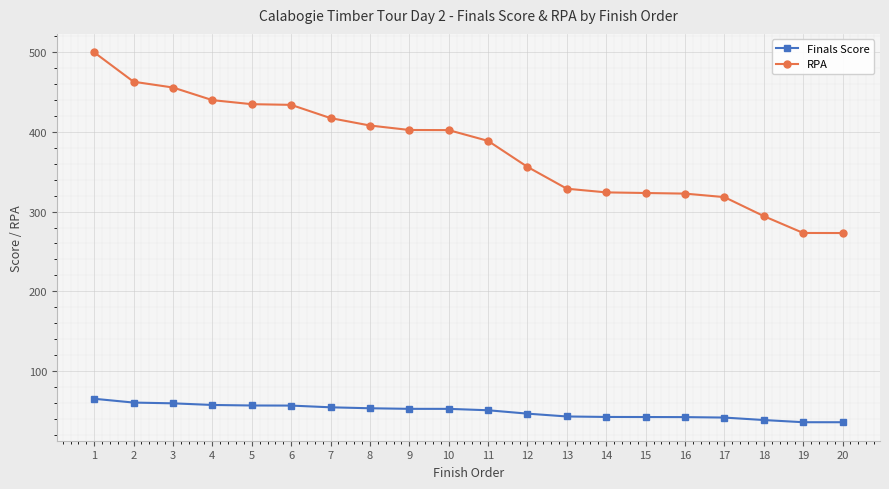

Does the chart have visible grid lines?

Yes